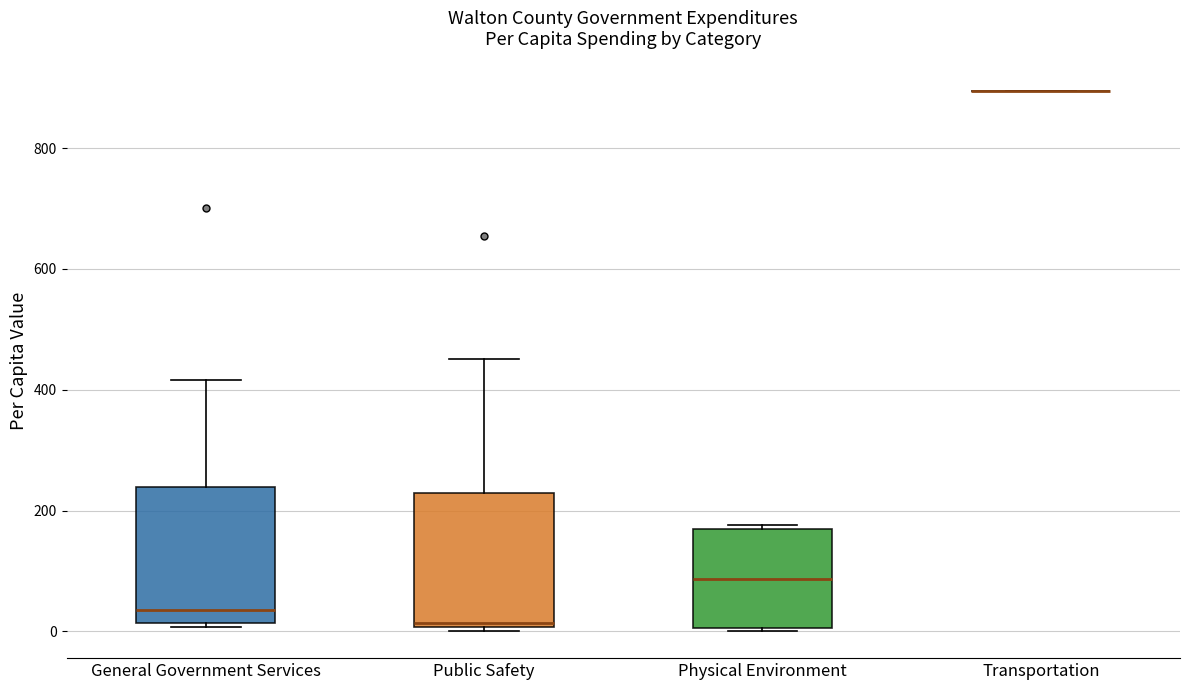

Where is the upper edge of the box for Physical Environment on the y-axis? The values are not printed on the chart, so give them approximately, as read against the axis.

160